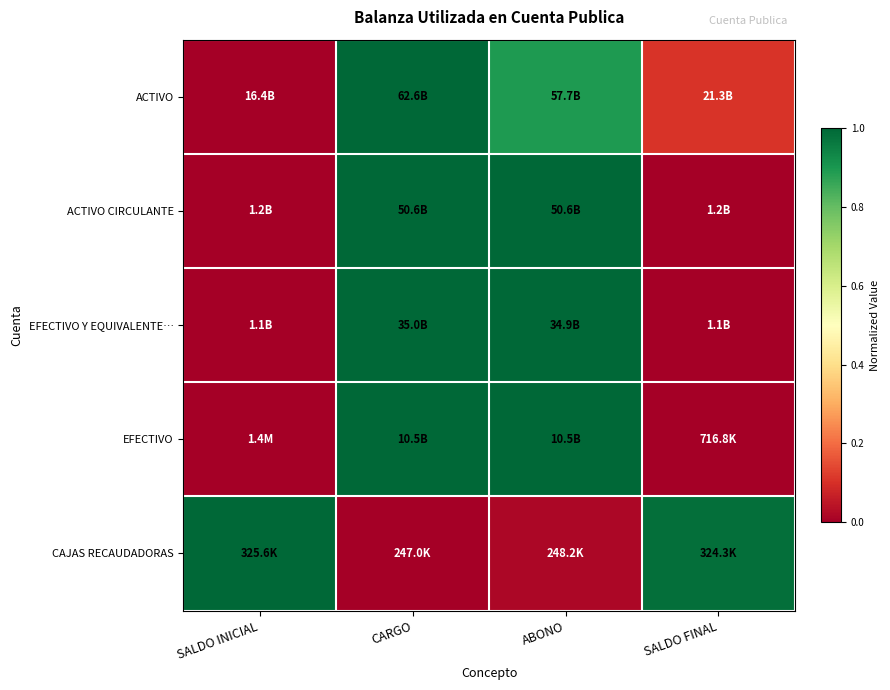

Which series changed the most between SALDO INICIAL and SALDO FINAL?

ACTIVO